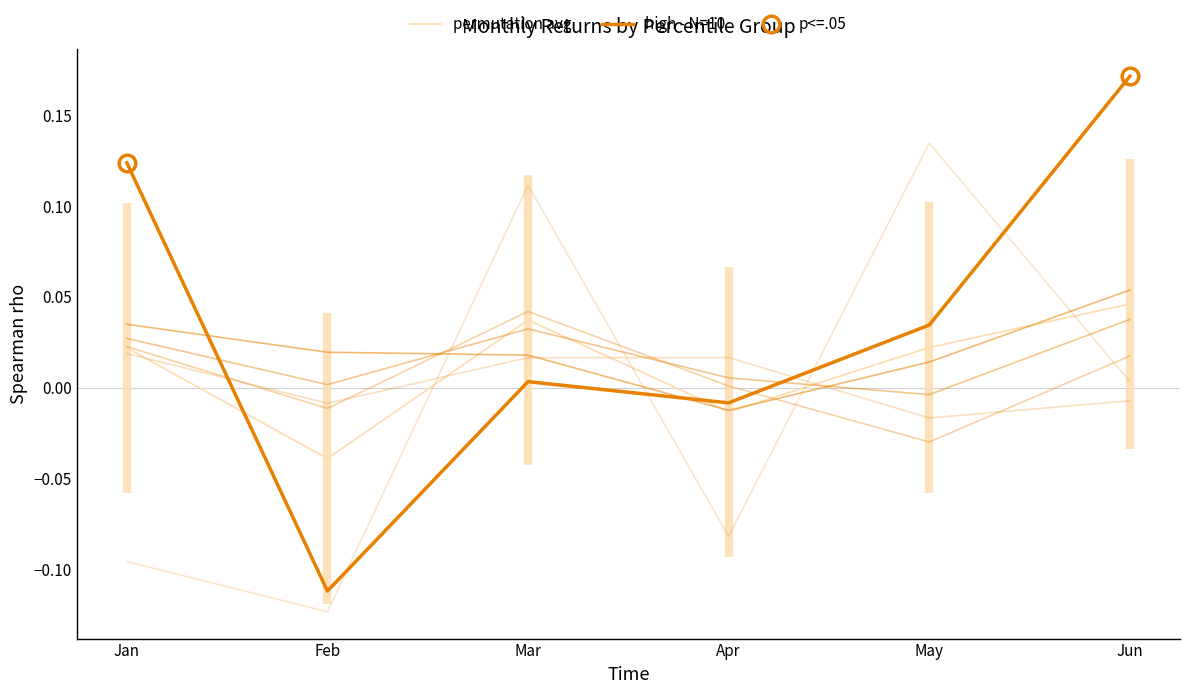

Which category has the lowest value across all series?

Feb